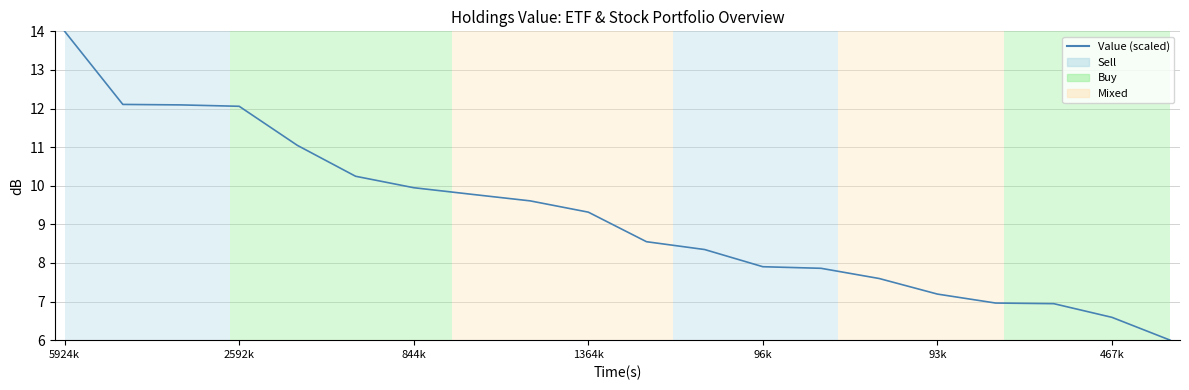

What is the difference between the maximum and minimum values?

8.0